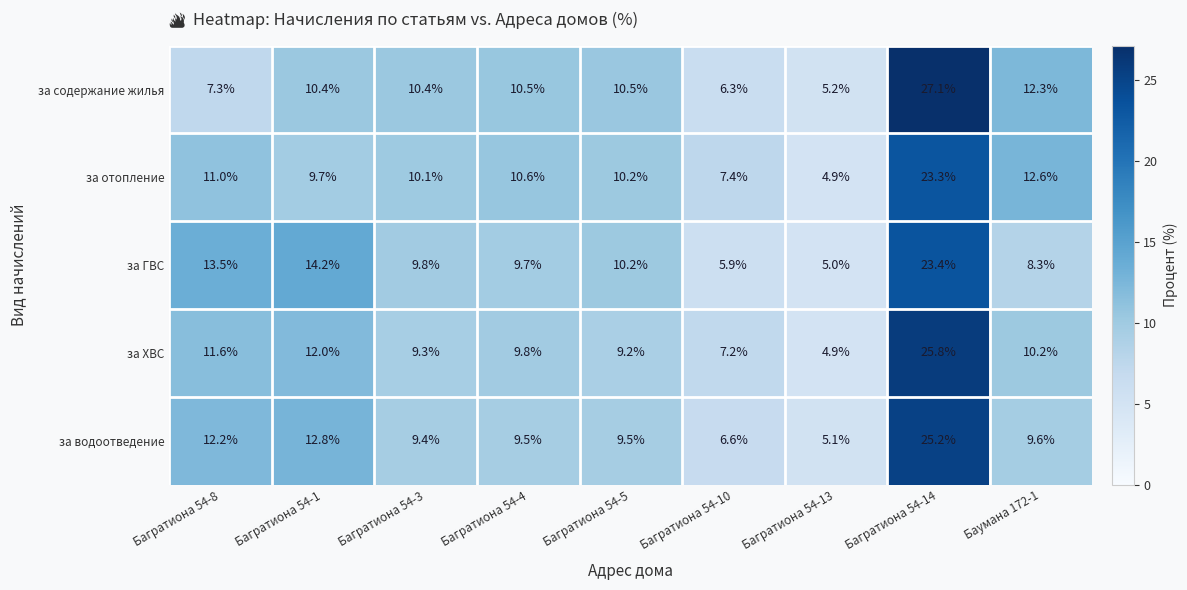

What is the difference between the maximum and minimum values in the за ГВС series?

18.4